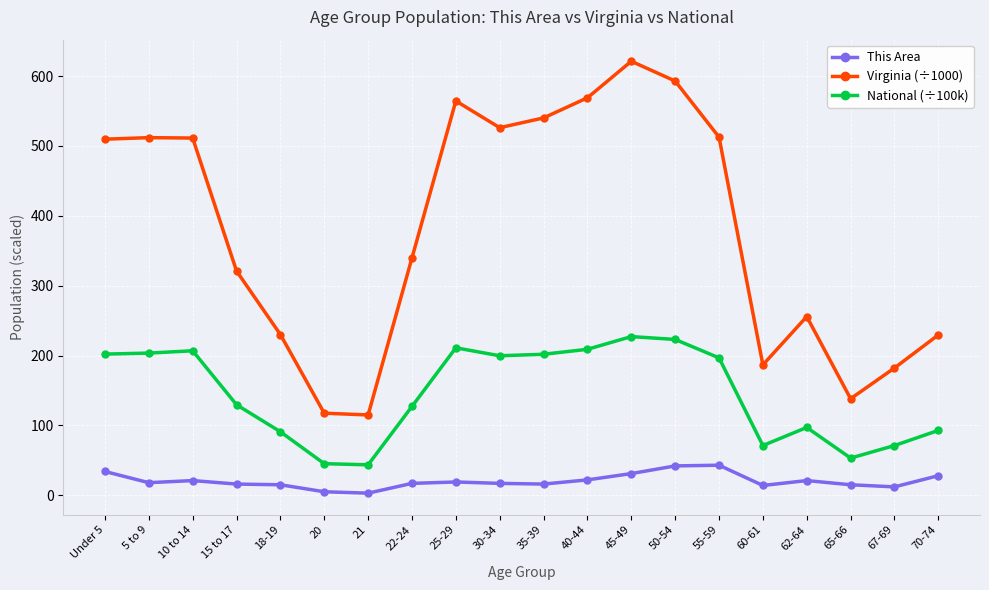

What is the difference between the This Area values at 60-61 and 55-59?

29.0